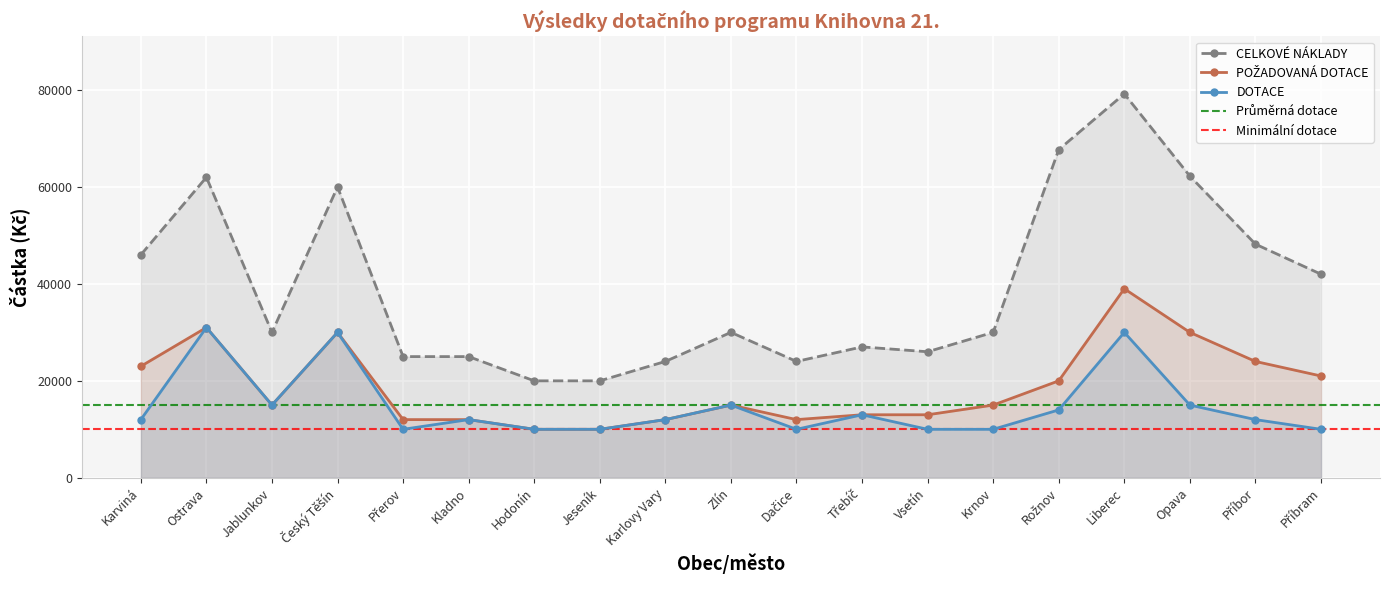

What is the average value of the CELKOVÉ NÁKLADY series?

39386